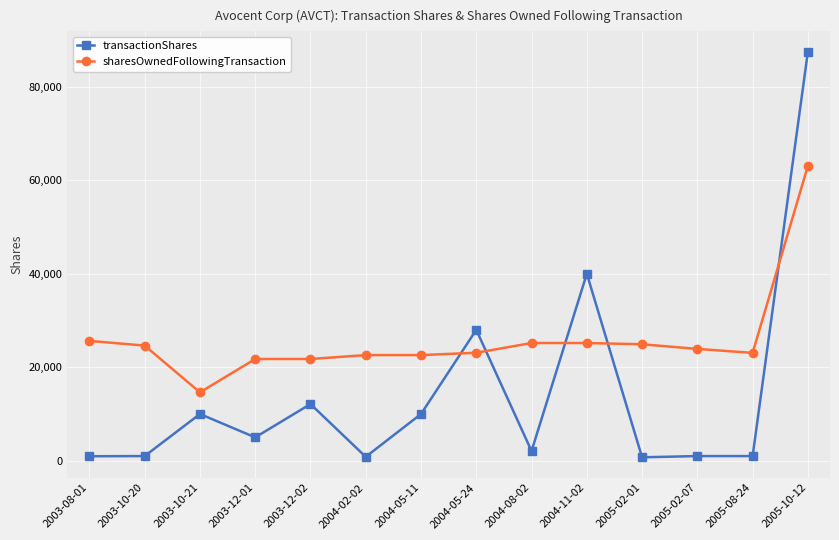

Does the chart display data point markers on the line(s)?

Yes